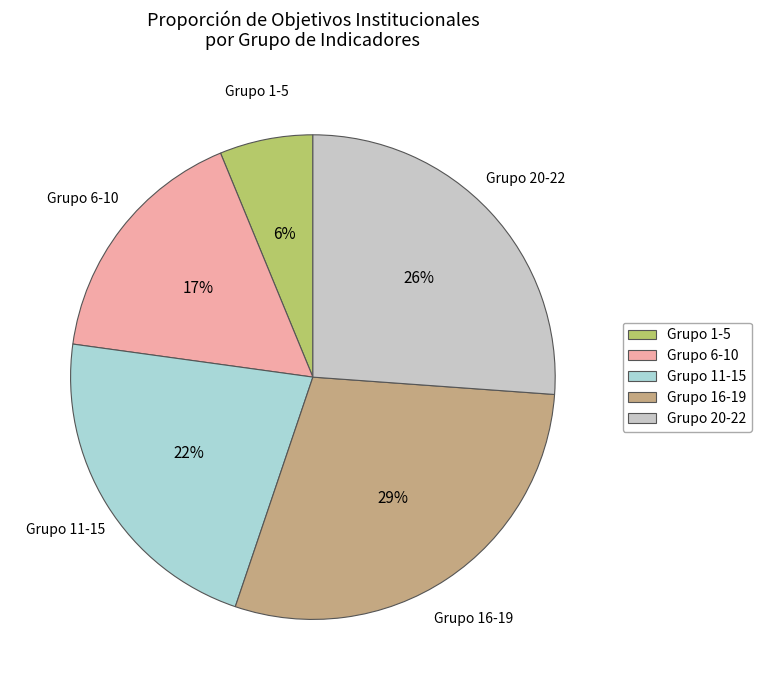

Approximately how many times larger is the value at Grupo 1-5 compared to Grupo 6-10?

0.4